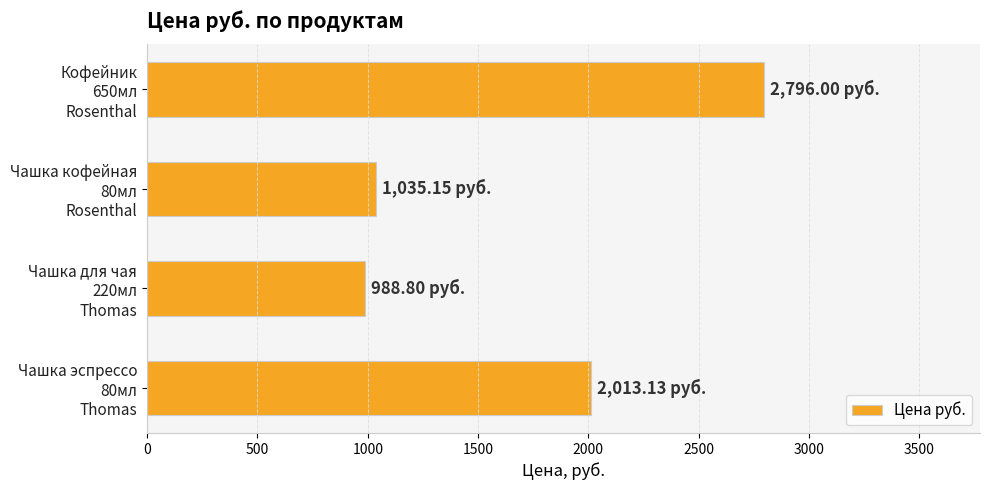

What is the sum of all values?

6833.1